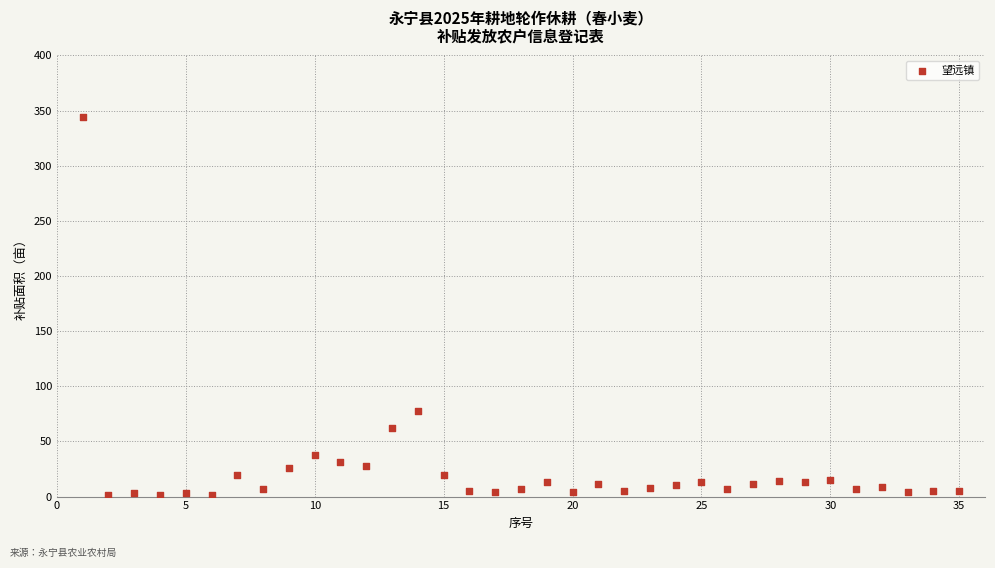

What is the range of X values (max minus min)?

34.0